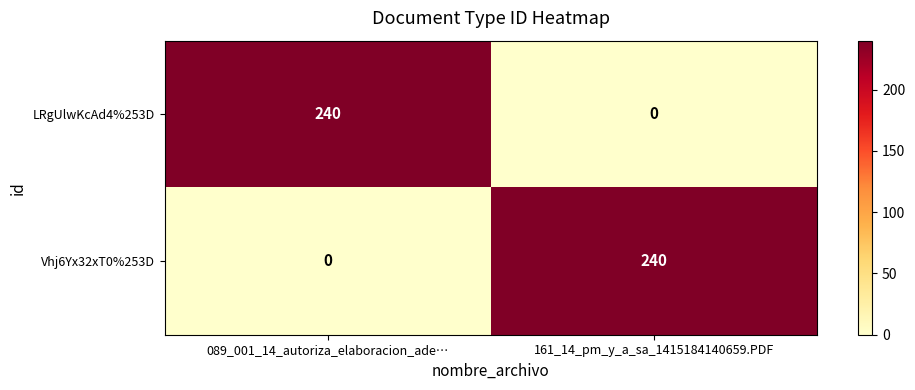

True or false: LRgUlwKcAd4%253D has a value of 0 at 161_14_pm_y_a_sa_1415184140659.PDF.

True